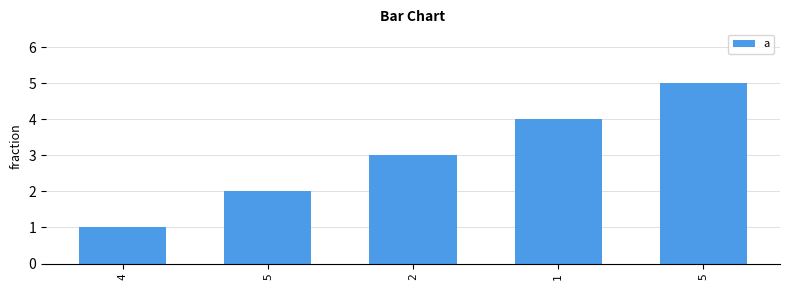

How many data points does each series have?

5